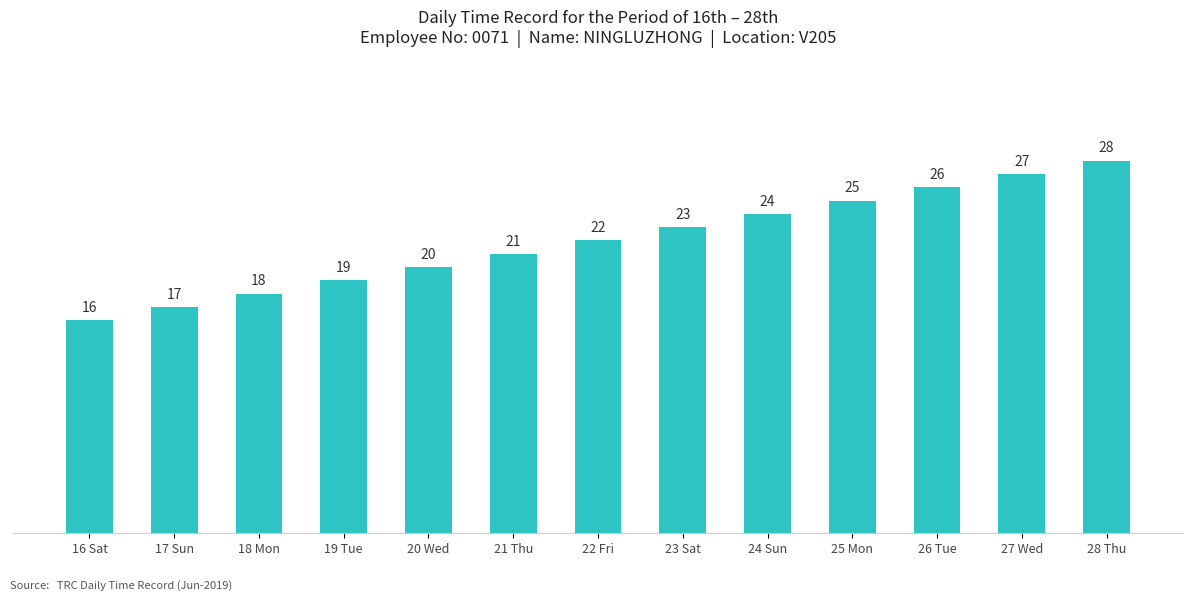

List the labels in order of value, smallest first.

16 Sat, 17 Sun, 18 Mon, 19 Tue, 20 Wed, 21 Thu, 22 Fri, 23 Sat, 24 Sun, 25 Mon, 26 Tue, 27 Wed, 28 Thu